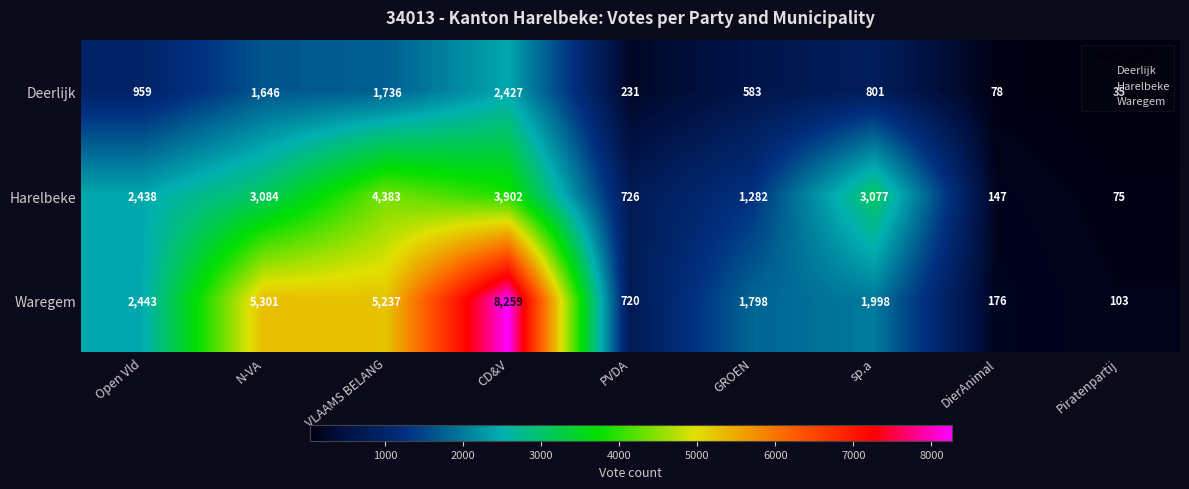

List the labels in order of Deerlijk value, smallest first.

Piratenpartij, DierAnimal, PVDA, GROEN, sp.a, Open Vld, N-VA, VLAAMS BELANG, CD&V